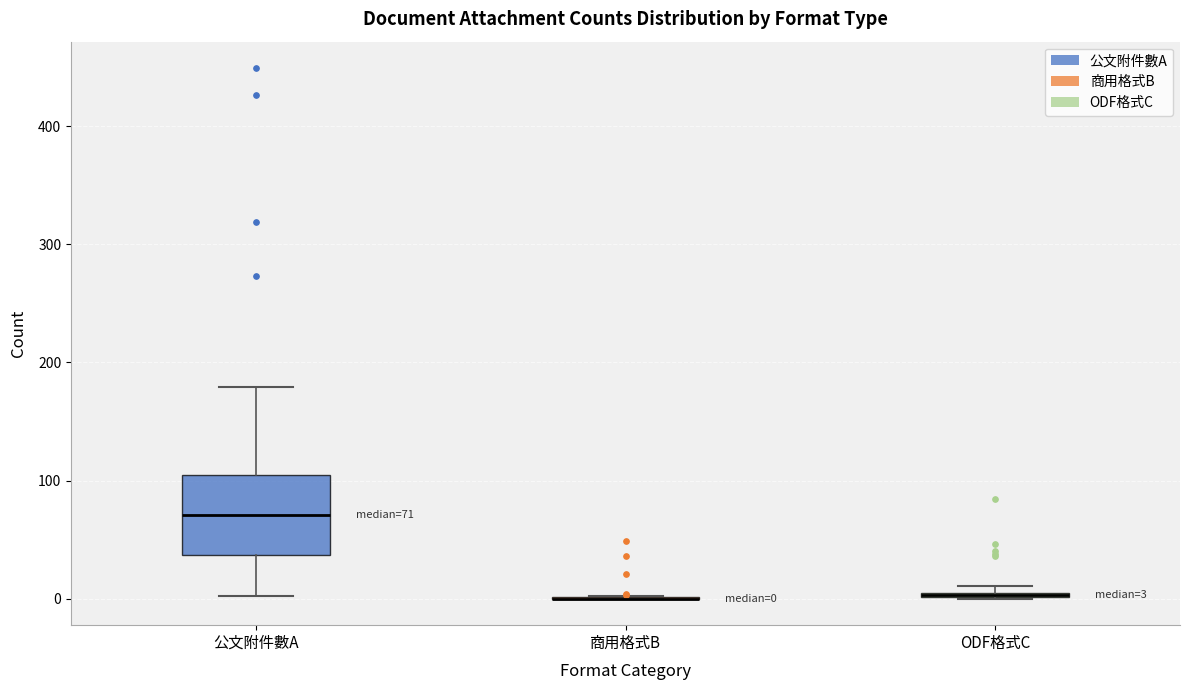

Which box is the tallest, from its lower edge to its upper edge?

公文附件數A